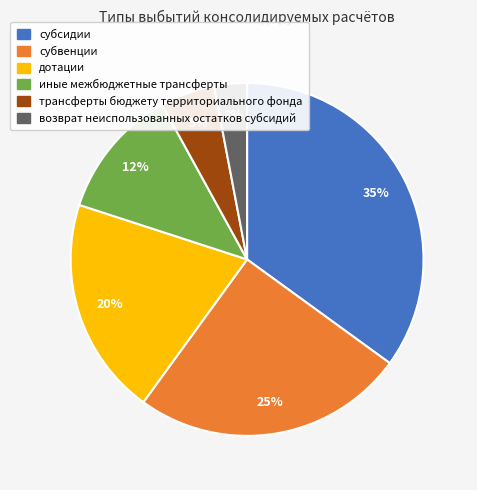

To the nearest percent, what is the combined percentage of возврат неиспользованных остатков субсидий and дотации?

23%